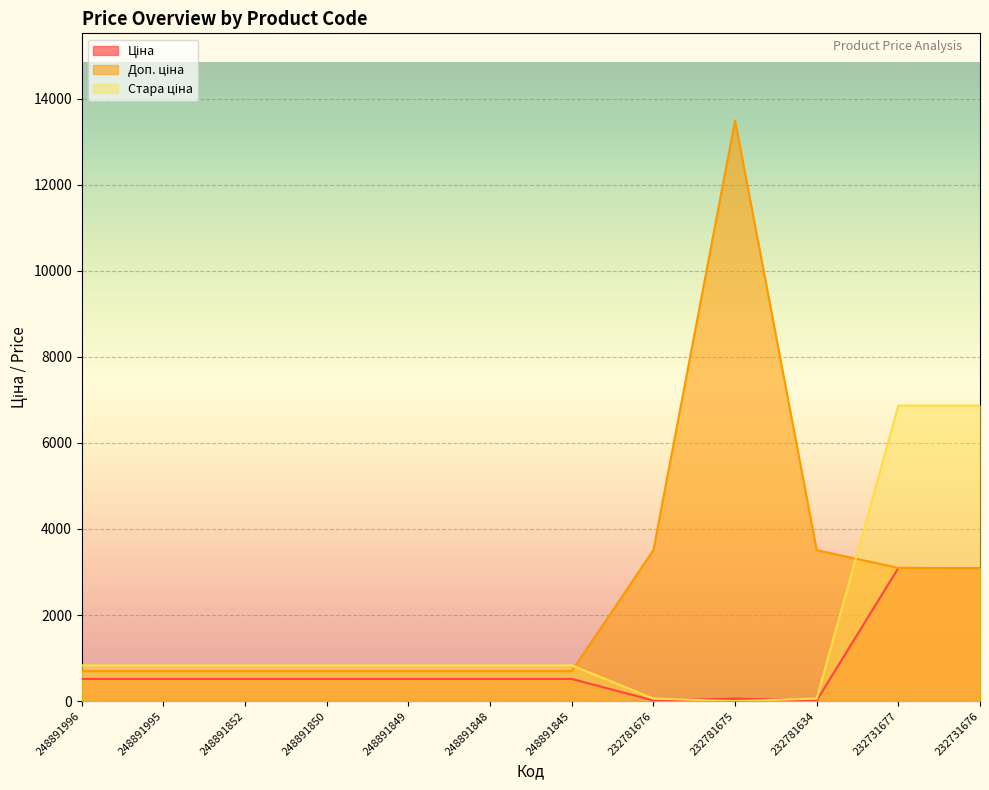

Where is the first local maximum for Ціна?

232781675